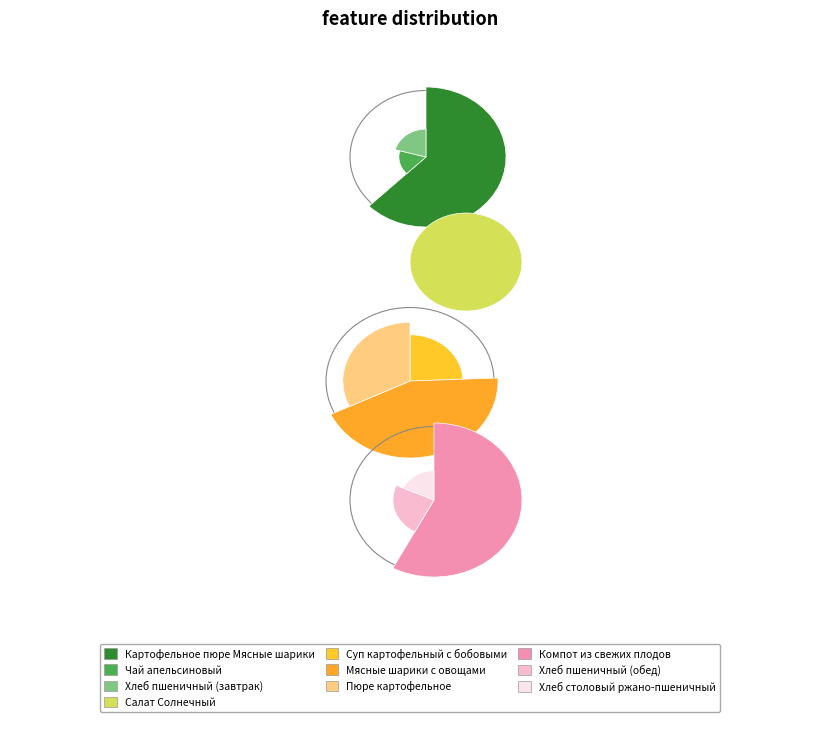

To the nearest percent, what is the combined percentage of Картофельное пюре Мясные шарики and Пюре картофельное?

37%